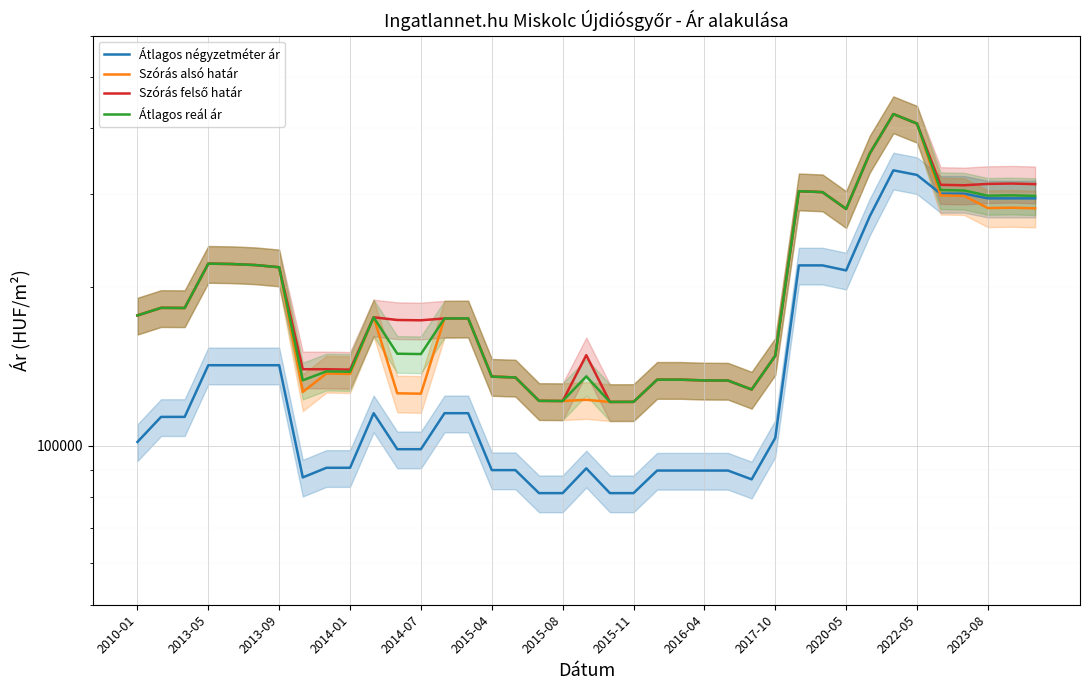

List the series in order of their peak value, lowest first.

Átlagos négyzetméter ár, Szórás alsó határ, Szórás felső határ, Átlagos reál ár